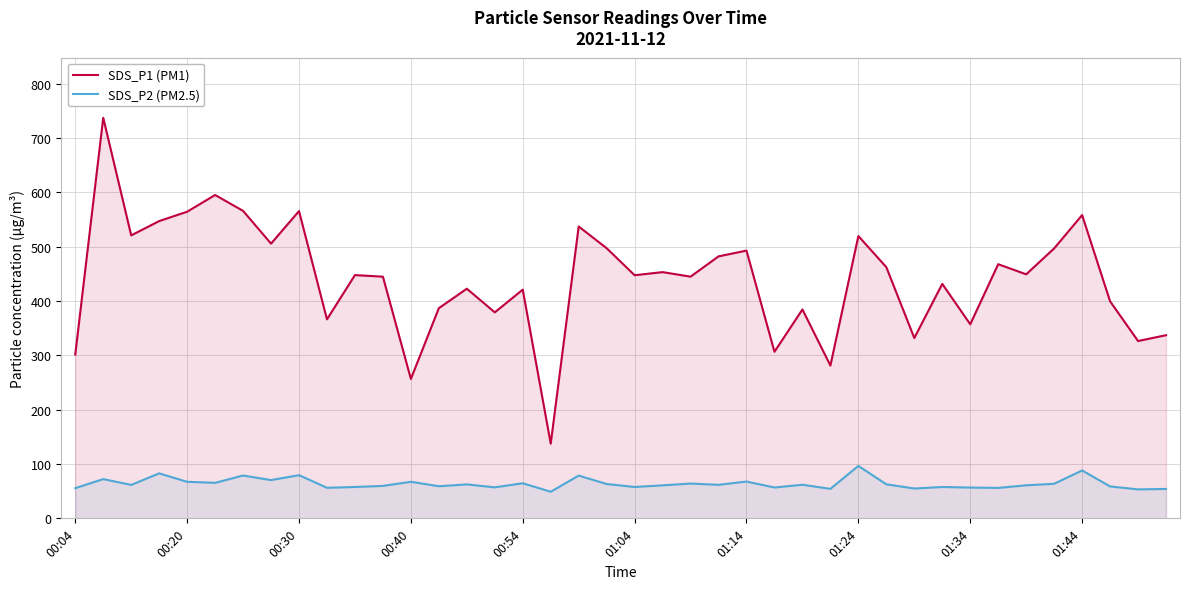

Reading left to right, what are all the values shown in this chart?

SDS_P1 (PM1): 301.5	737.2	520.8	547.1	564.3	595.1	565.9	505.6	565.5	366.2	447.7	444.7	256.6	386.8	422.6	379.1	420.9	137.4	537.1	497.1	447.4	453.1	444.8	482.1	492.7	306.6	384.4	281.2	519.6	462.2	331.9	431.5	357.1	467.7	449.1	496.8	558.1	399.4	326.3	337.1
SDS_P2 (PM2.5): 55.5	72.2	61.5	82.8	67.3	65.4	78.8	70.4	79.5	56.2	57.7	59.7	67.3	59.1	62.5	57.1	64.6	49.0	78.7	63.2	57.7	60.7	64.0	61.7	67.7	56.8	61.8	54.3	96.5	62.6	54.9	57.7	56.7	56.0	60.8	63.6	88.1	58.7	53.3	54.1